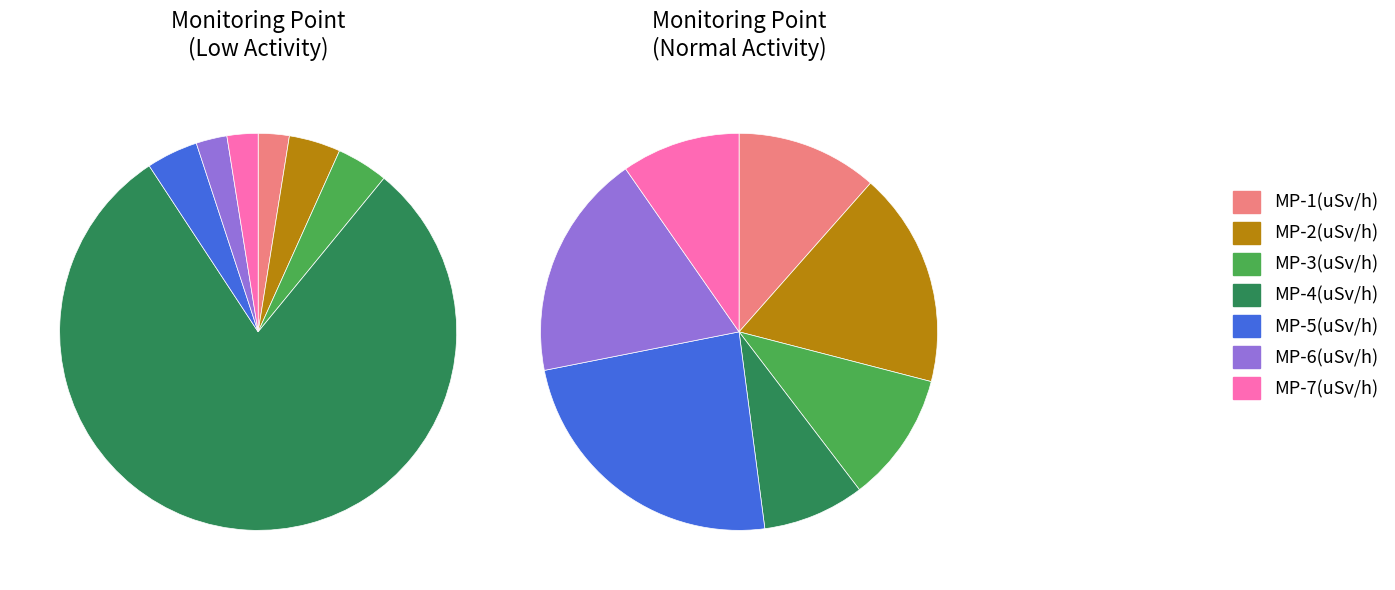

Which has a higher value, MP-7 or MP-4?

MP-4